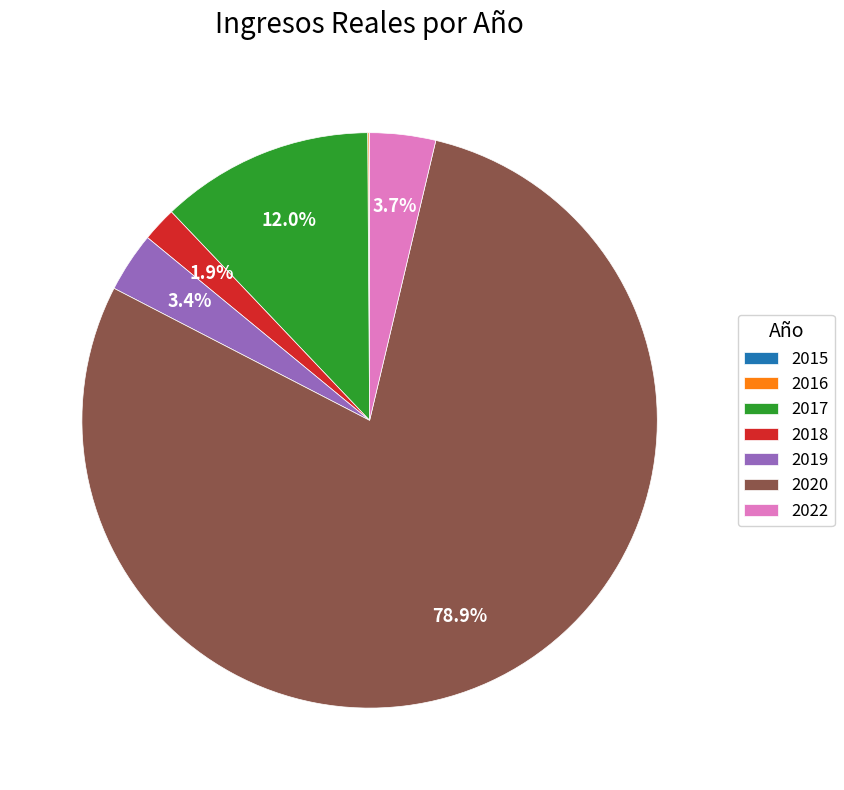

Combined, do 2017 and 2020 account for over 50%?

Yes